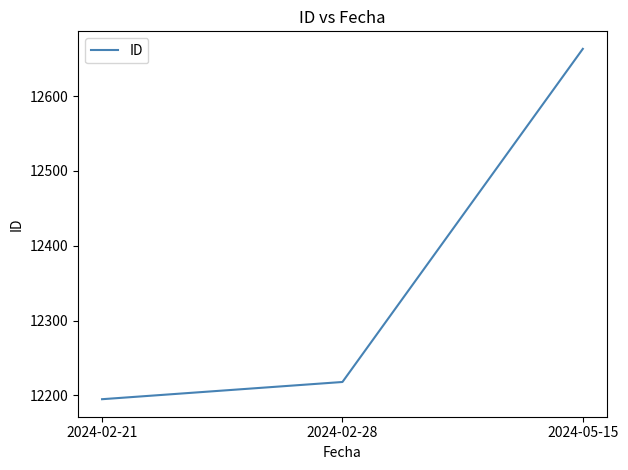

Rank the categories by value from lowest to highest.

2024-02-21, 2024-02-28, 2024-05-15